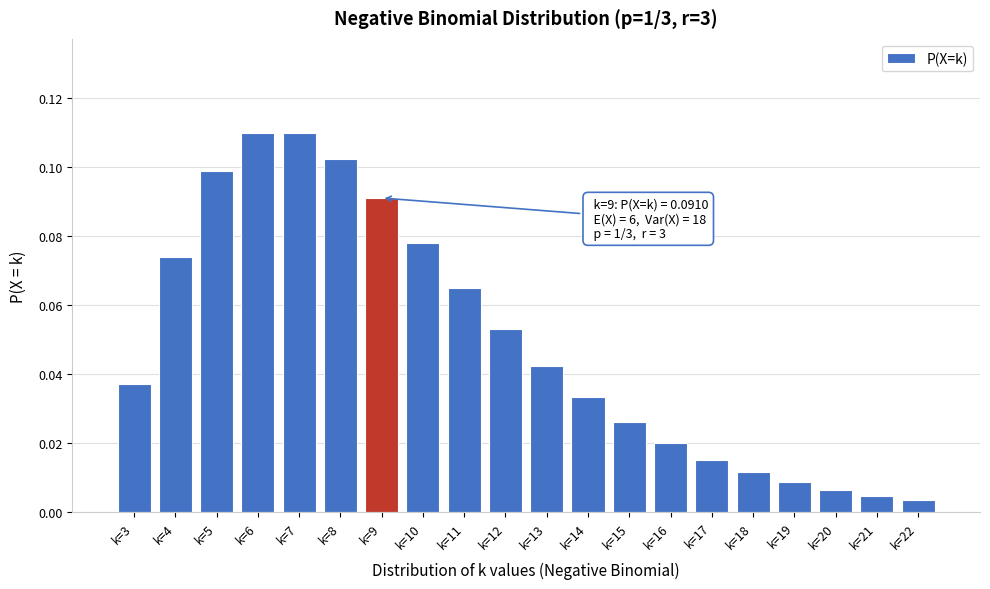

Between k=17 and k=8, which is larger?

k=8